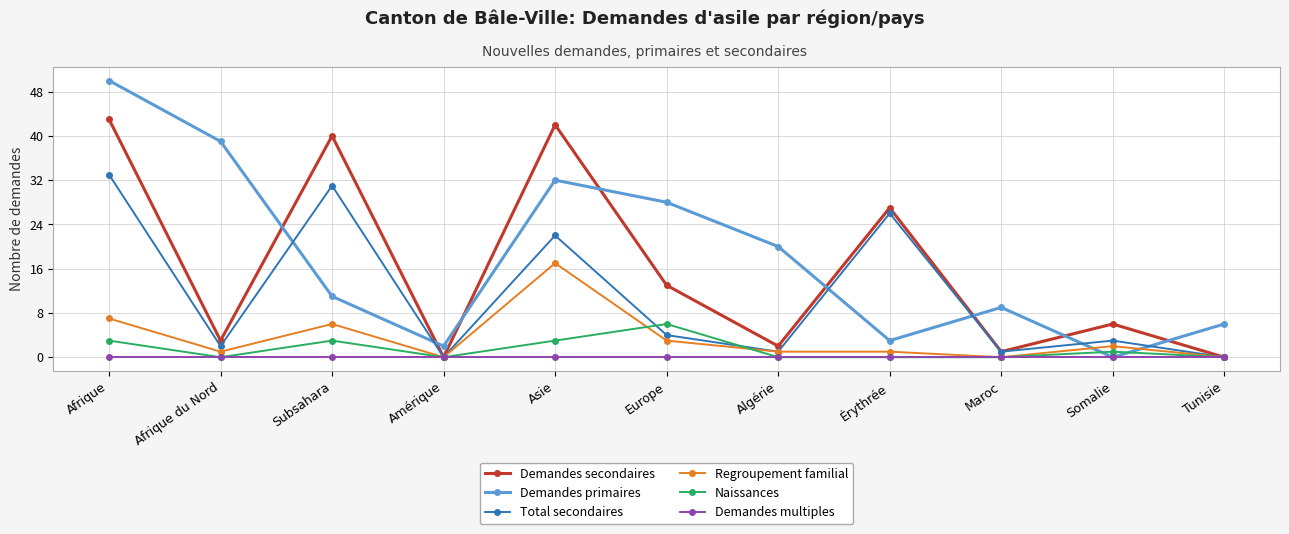

What is the difference between the second highest and minimum values in the Demandes secondaires series?

42